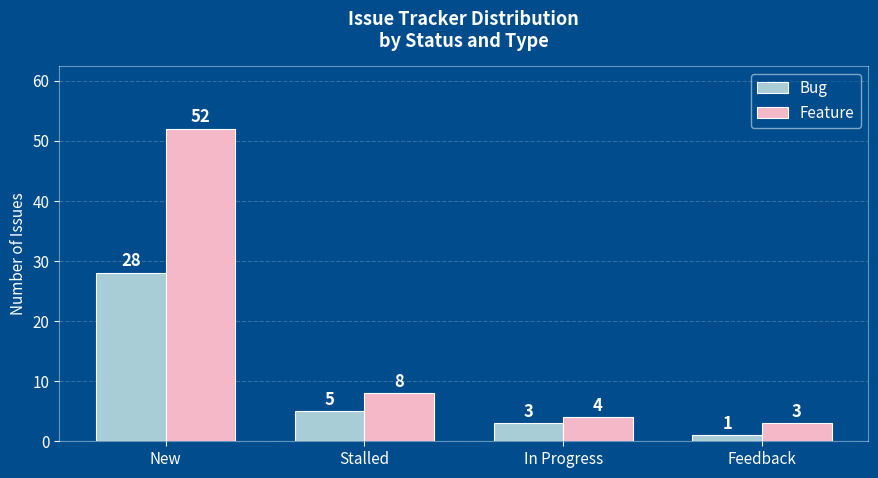

At which label does Bug first exceed 5?

New